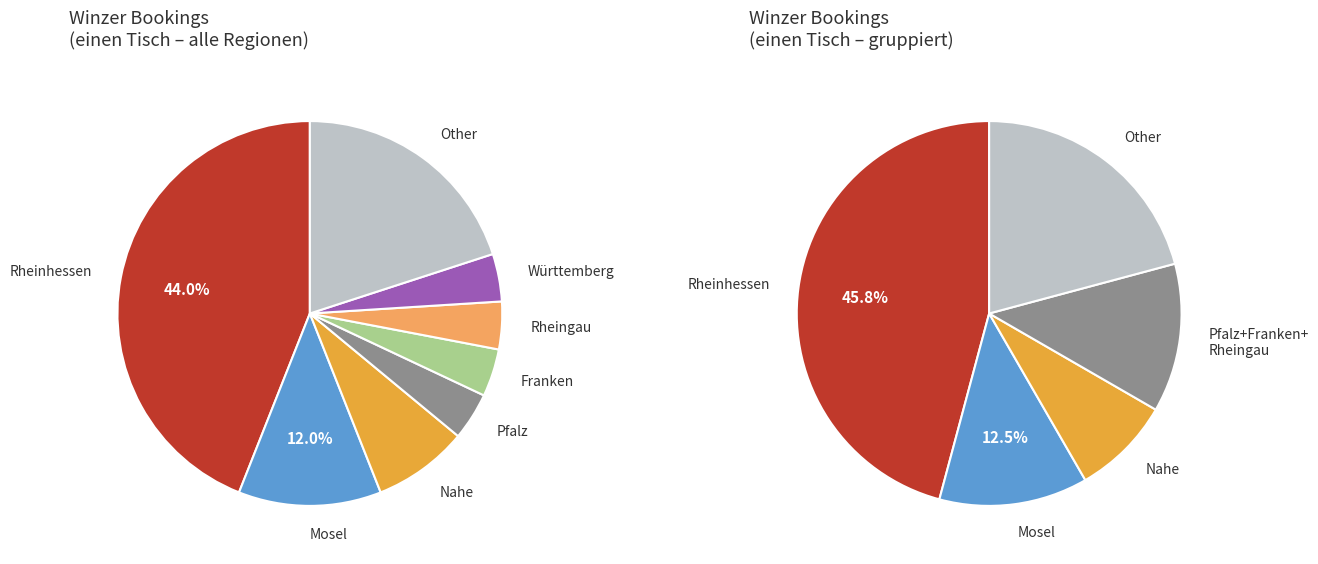

Which category has the biggest portion of the pie?

Rheinhessen